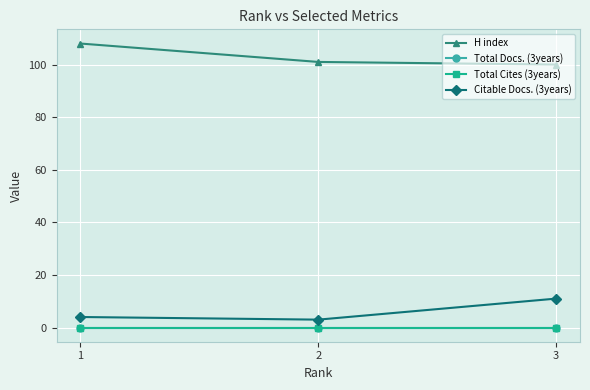

Read the Citable Docs. (3years) value at 2.

3